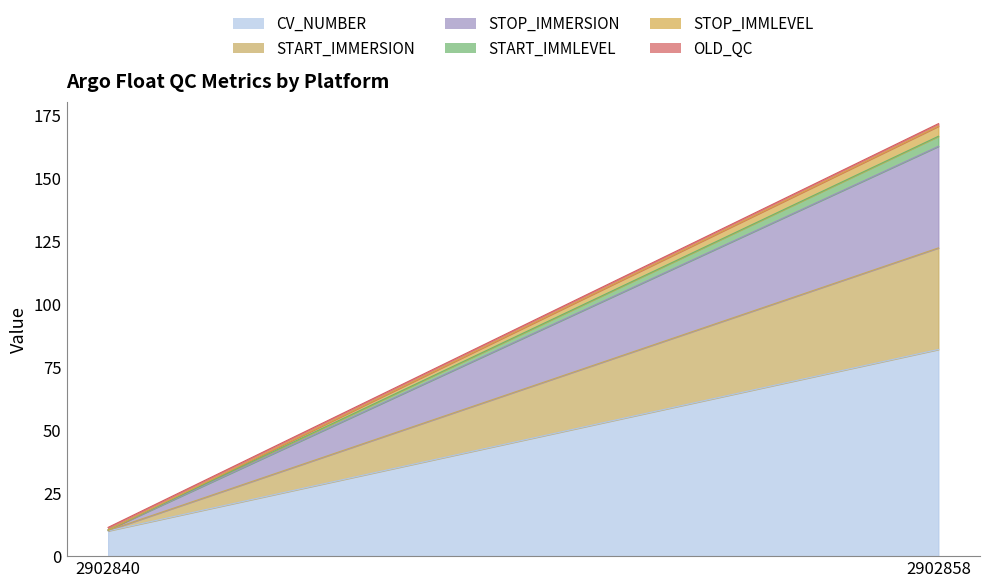

How many data points in CV_NUMBER are less than 82?

1